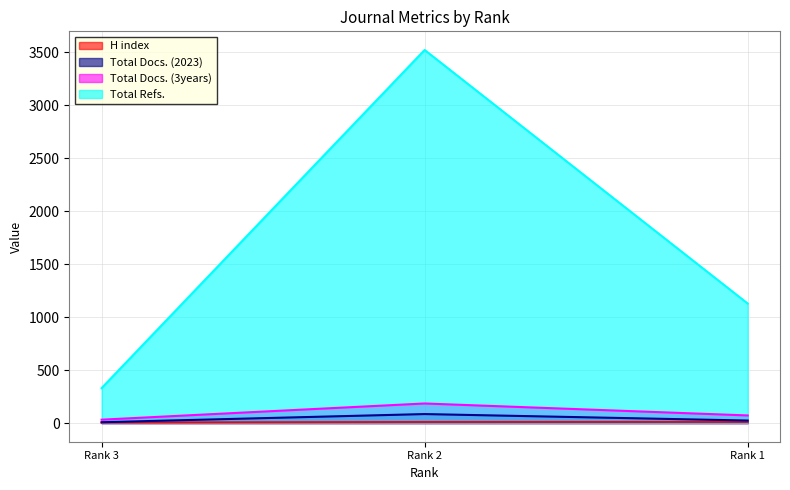

What is the value of the Total Docs. (2023) point at the 3rd from the left?

24